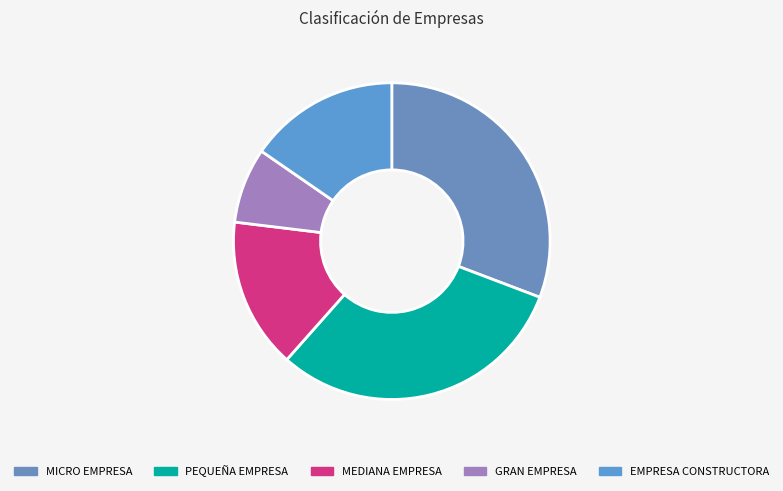

What is the smallest slice in the pie chart?

GRAN EMPRESA